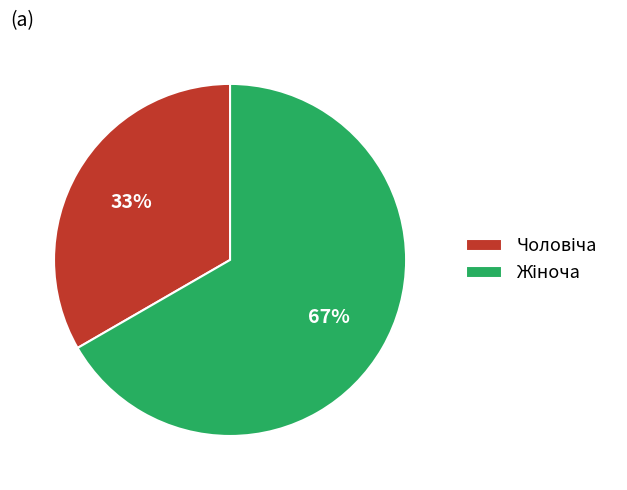

To the nearest percent, what is the average slice percentage?

50%